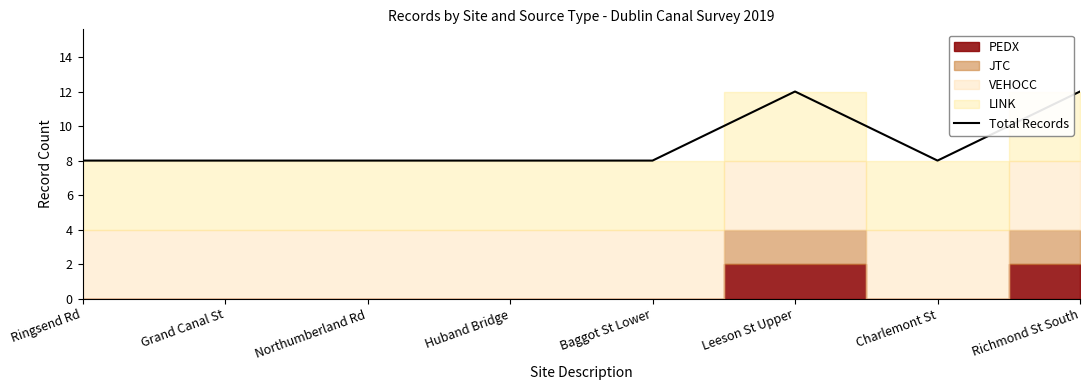

At which category does the chart reach its peak across all series?

Leeson St Upper